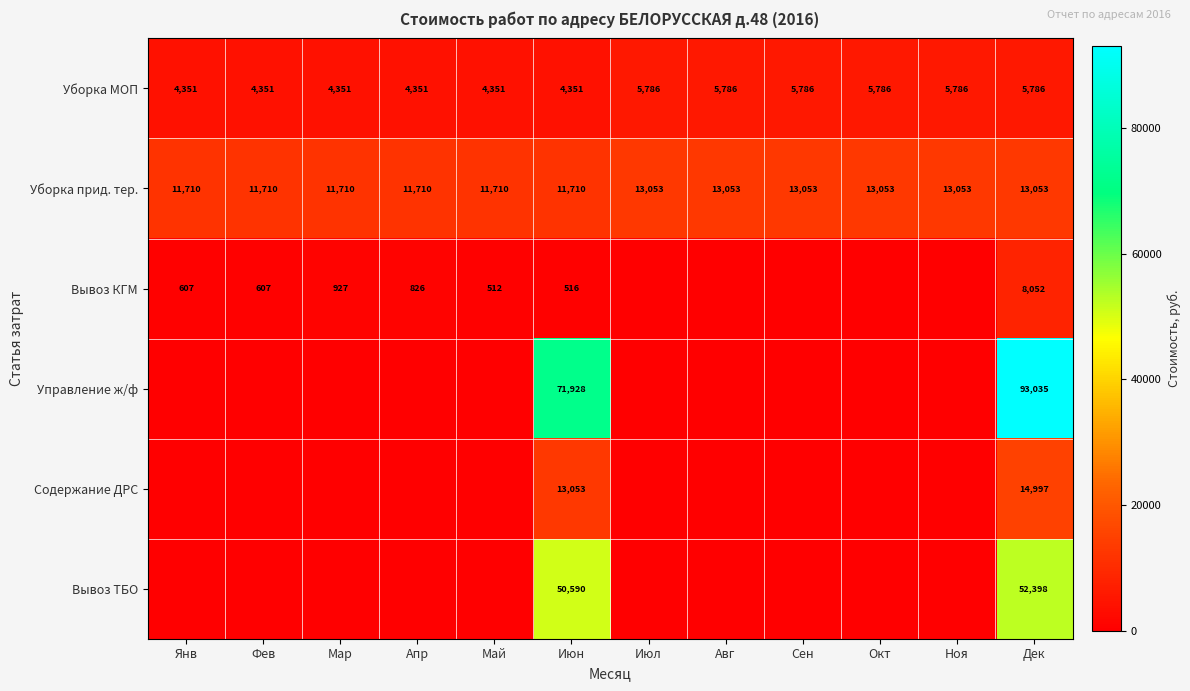

The Уборка МОП series shows 5786 at Ноя. True or false?

True